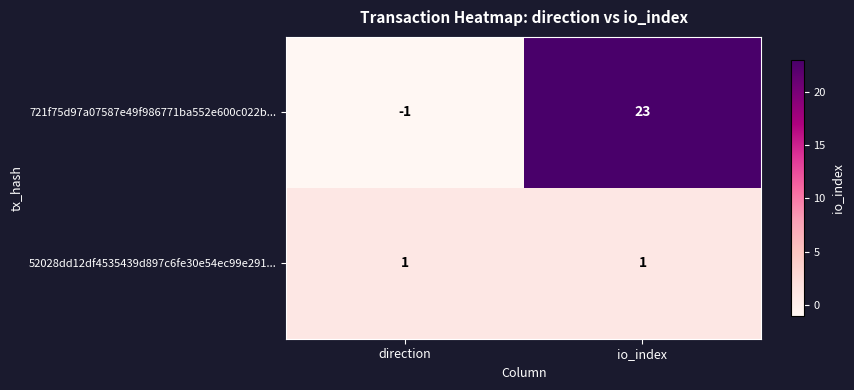

What is the sum of all 721f75d97a07587e49f986771ba552e600c022b... values?

22